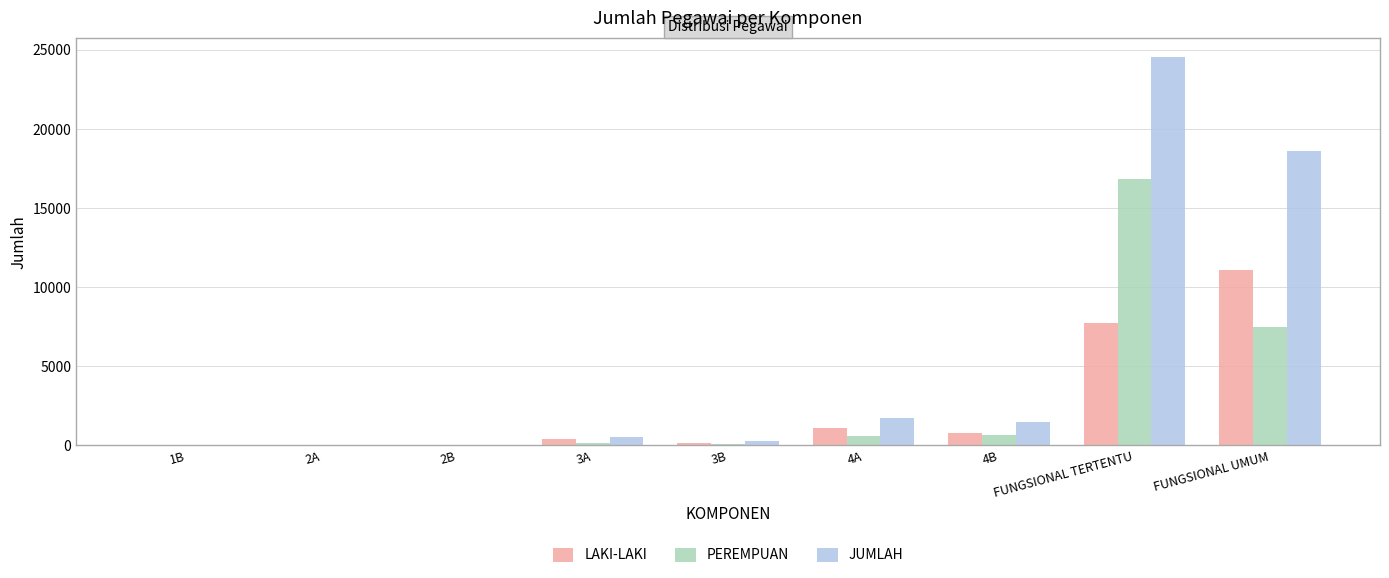

Which series has the largest range (max minus min)?

JUMLAH